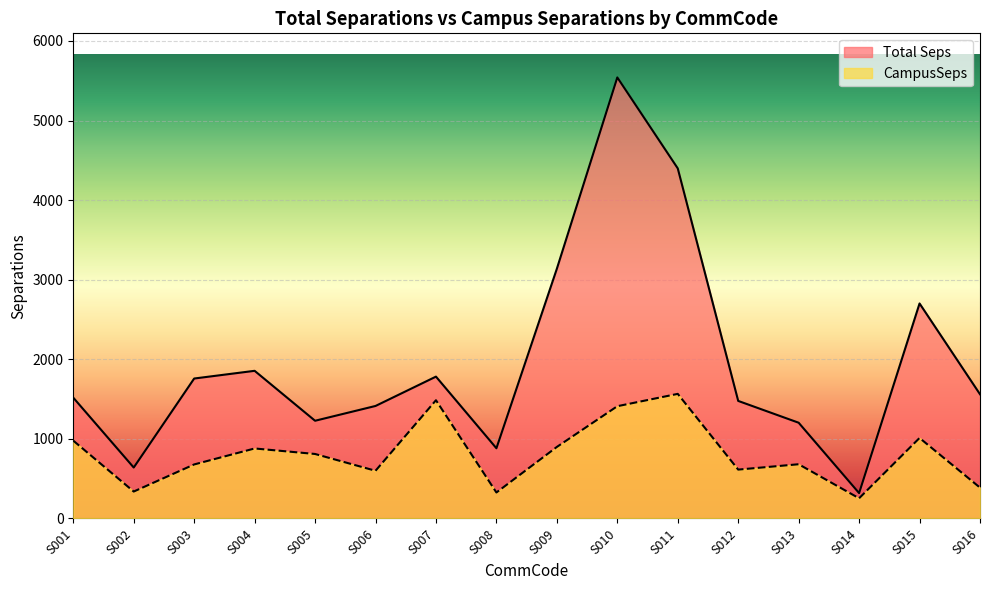

List the labels in order of CampusSeps value, largest first.

S011, S007, S010, S015, S001, S009, S004, S005, S013, S003, S012, S006, S016, S002, S008, S014